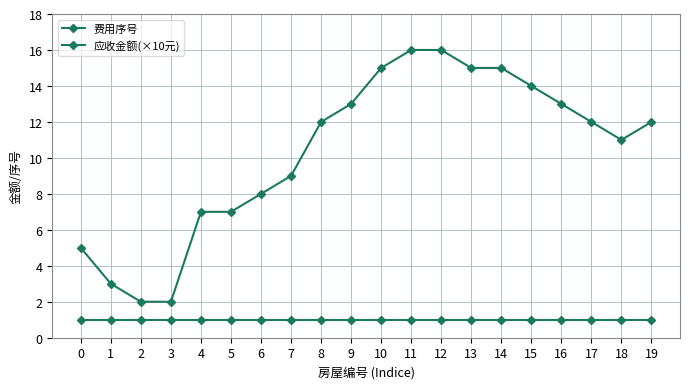

How many lines are shown in the chart?

2